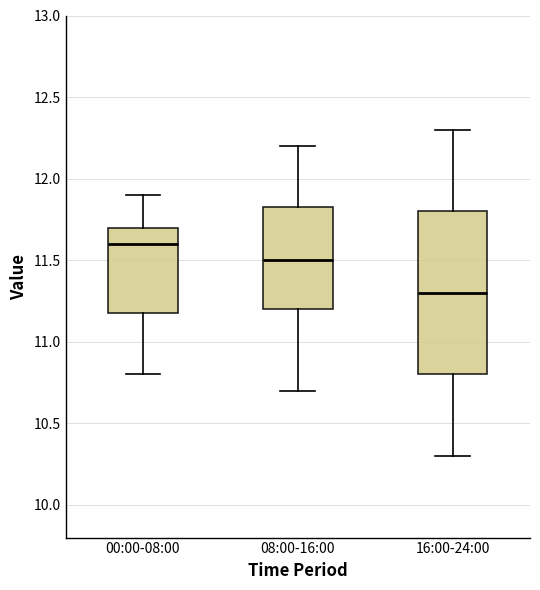

Where does the lower whisker of the box for 16:00-24:00 end on the y-axis? The values are not printed on the chart, so give them approximately, as read against the axis.

10.30